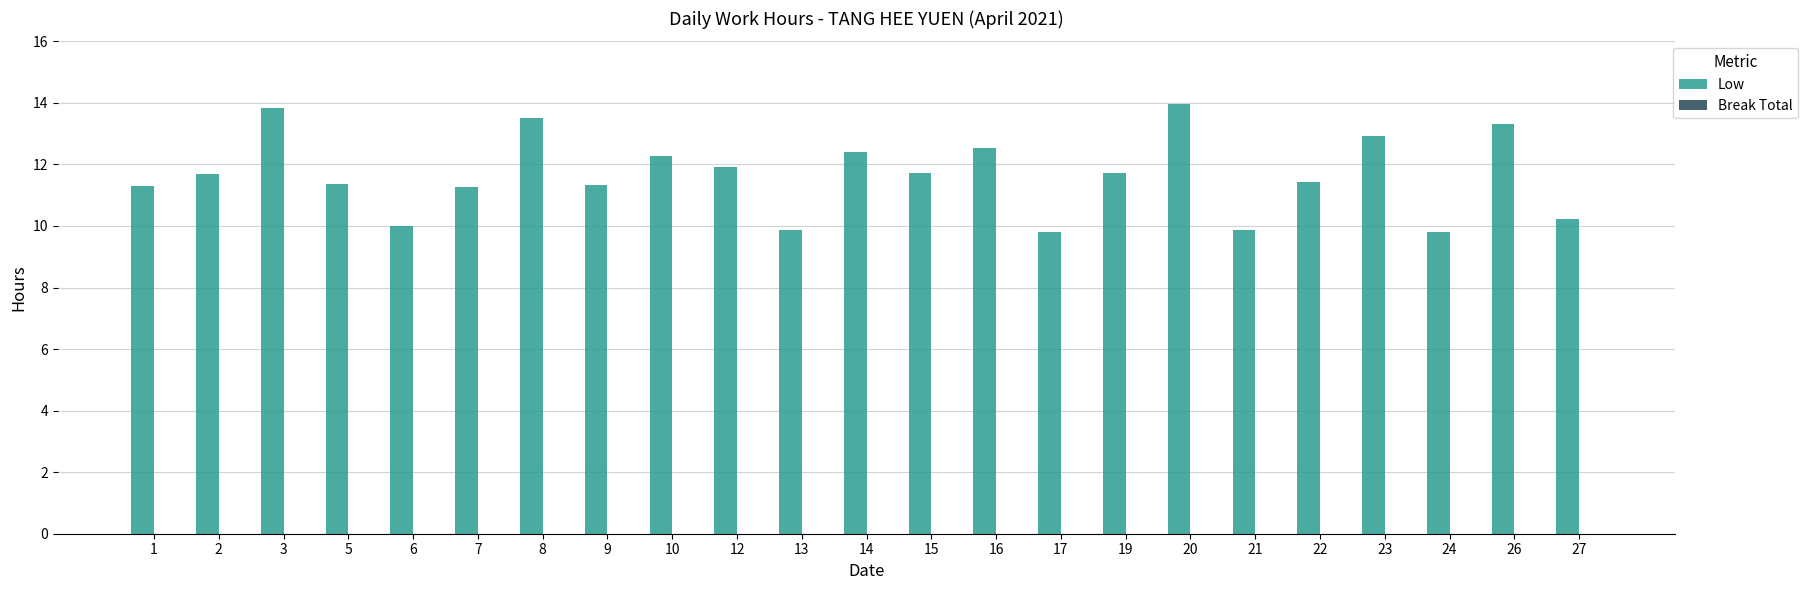

What is the change in value from 10 to 15?

-0.6